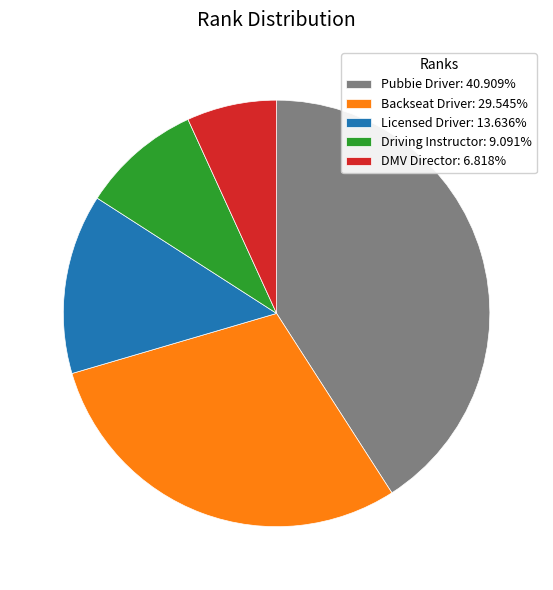

Combined, do Backseat Driver: 29.545% and Pubbie Driver: 40.909% account for over 50%?

Yes